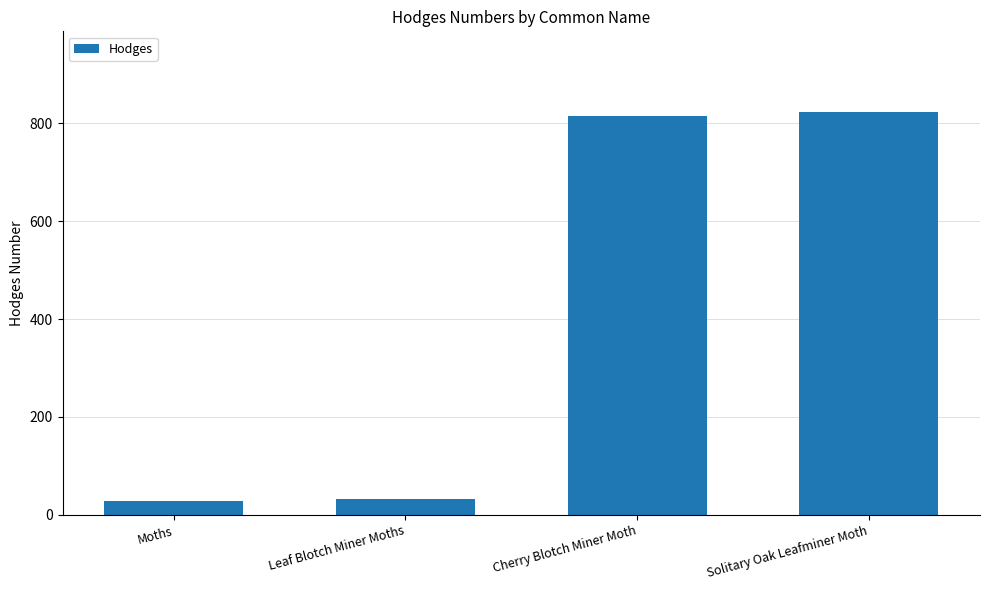

What is the value of the 1st bar from the left?

29.0